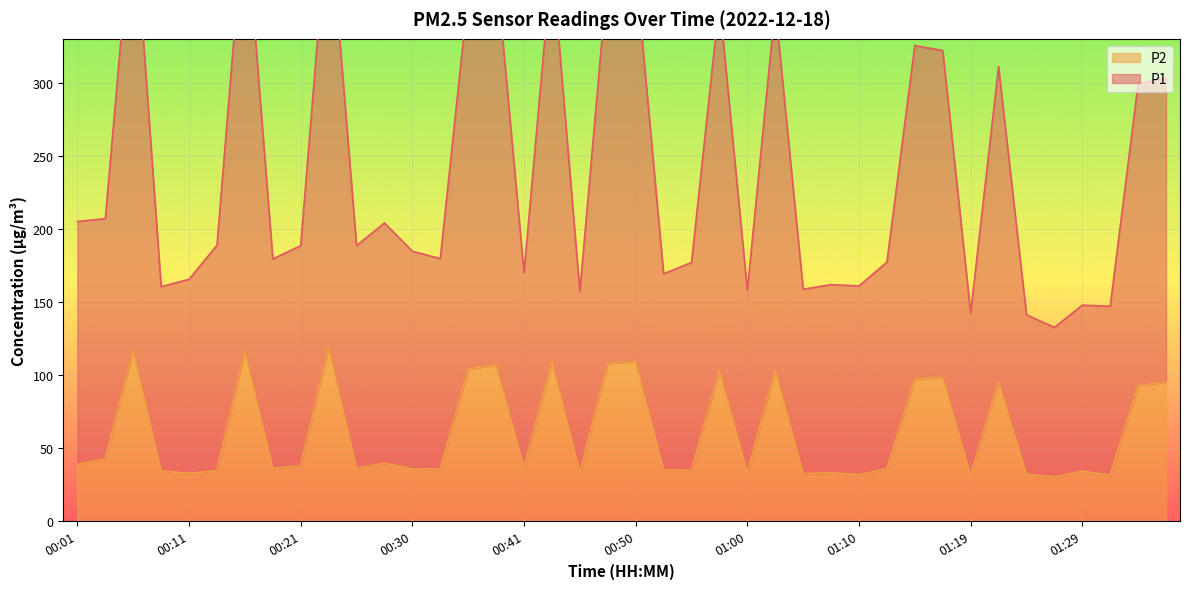

At which category does P2 reach its first local valley?

00:11